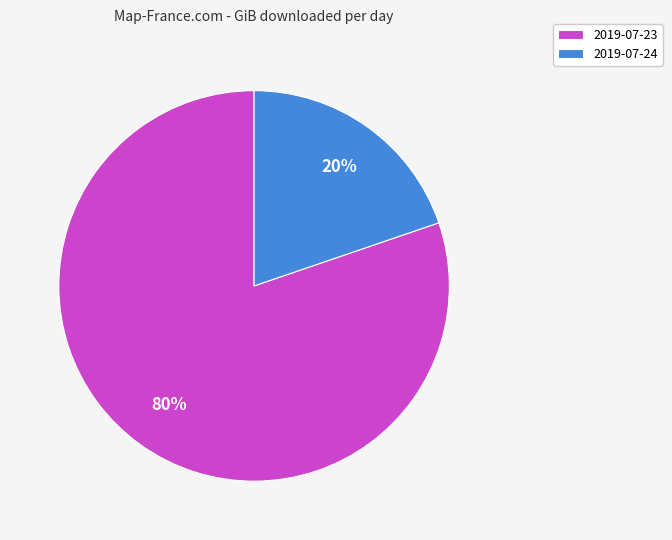

Between 2019-07-24 and 2019-07-23, which is larger?

2019-07-23